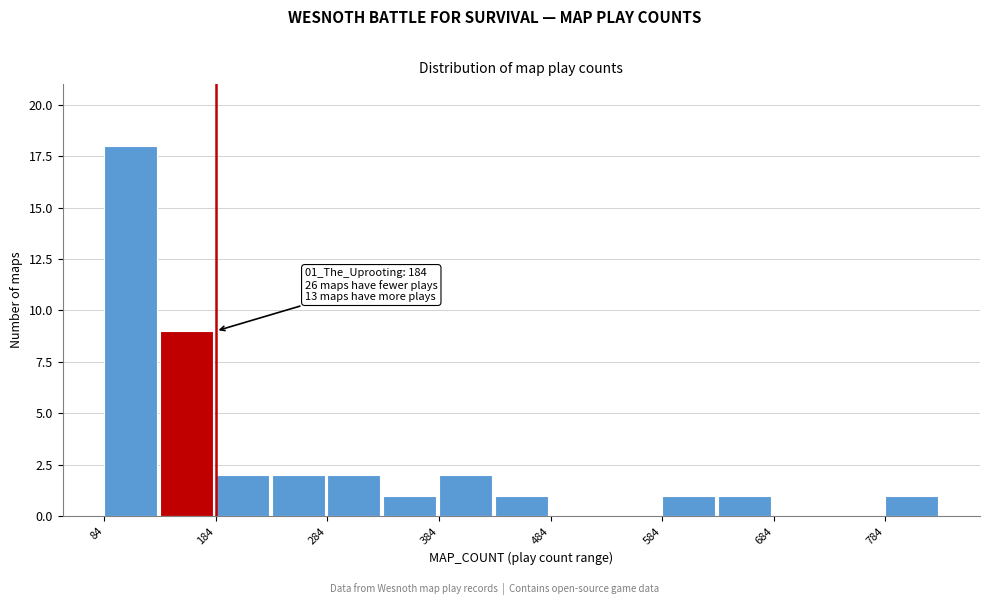

Around what value on the x-axis is the tallest bar? Give the approximate position of its centre, as read against the axis.

100